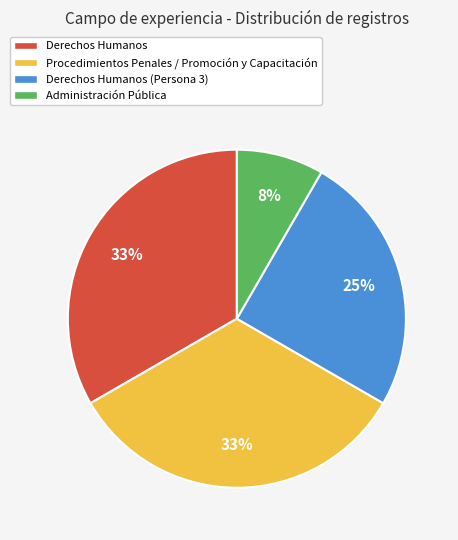

To the nearest percent, what is the difference between the largest and smallest slice percentages?

25%